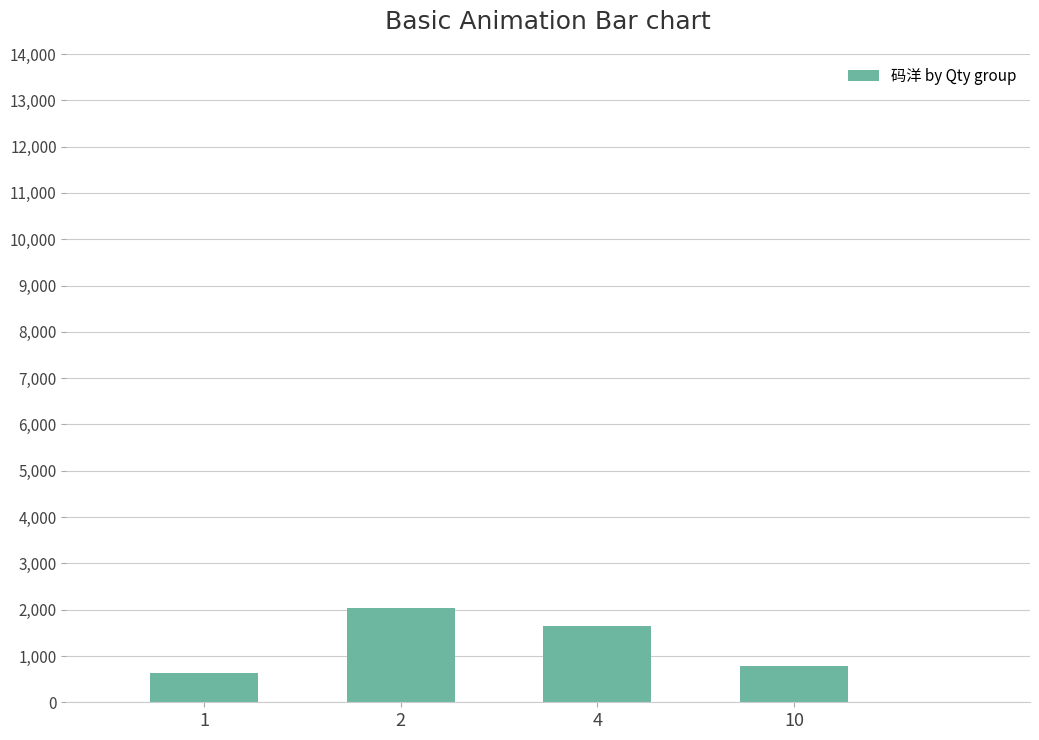

List the labels in order of value, smallest first.

1, 10, 4, 2